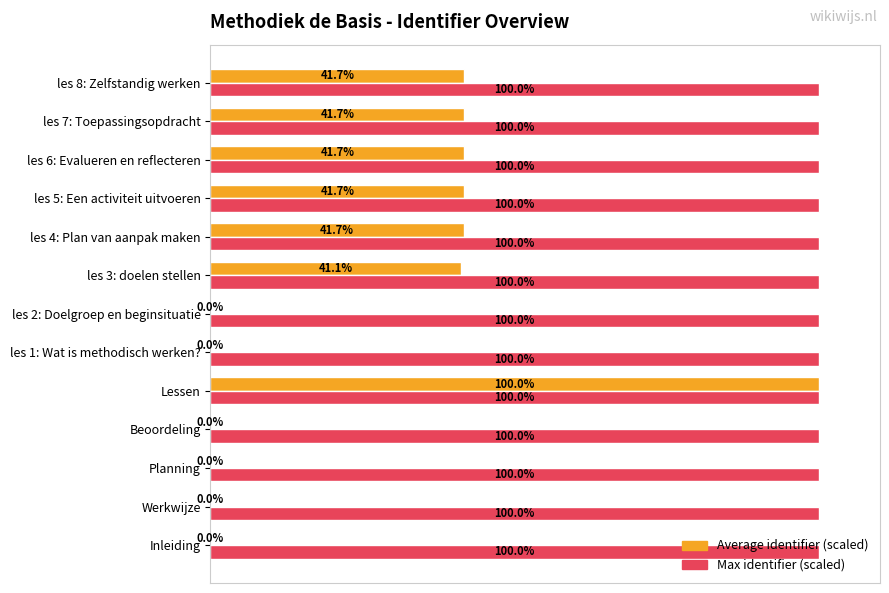

Between Planning and les 4: Plan van aanpak maken, which series saw the biggest shift?

Average identifier (scaled)